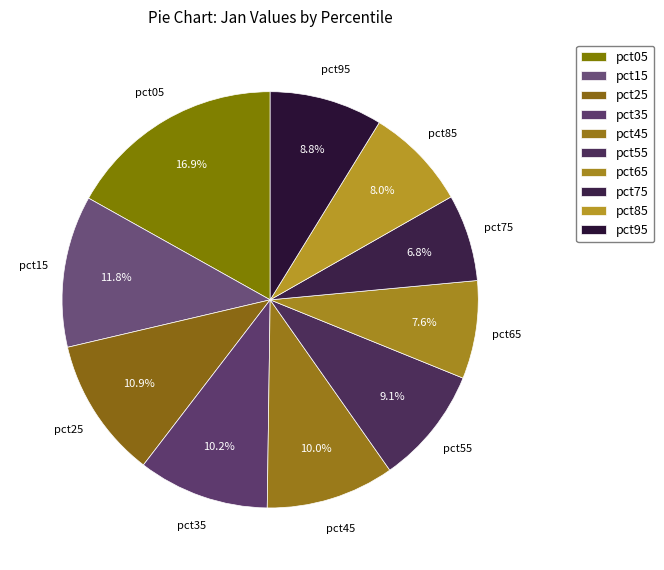

To the nearest percent, what percentage of the pie is pct55?

9%